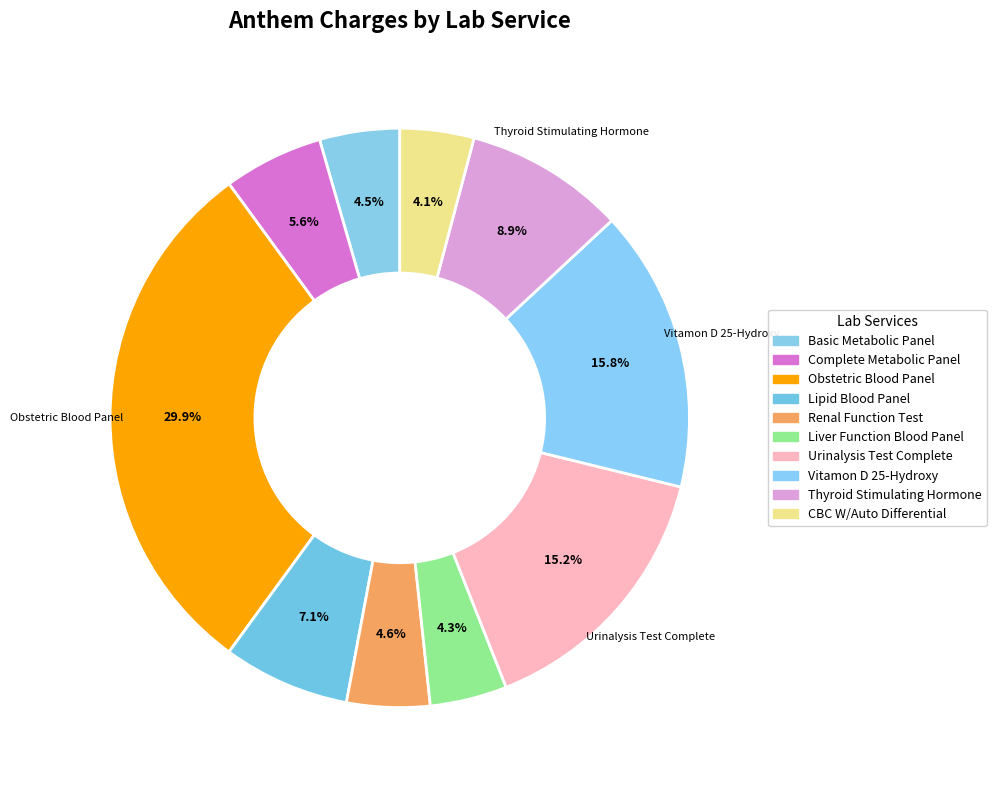

To the nearest percent, what portion does Liver Function Blood Panel represent?

4%